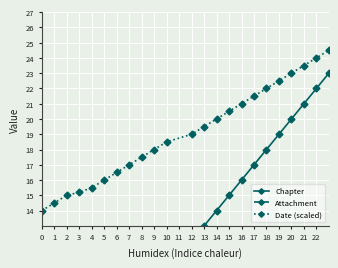

True or false: Date (scaled) has more than 2 points higher than both neighbors.

False